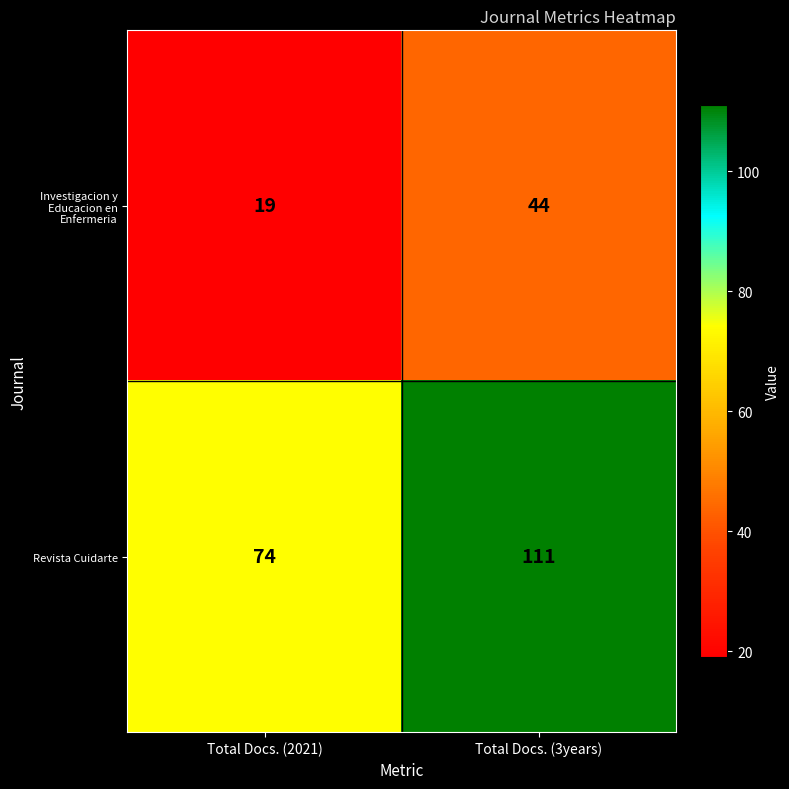

Reading left to right, list all the values displayed in this chart.

Investigacion y Educacion en Enfermeria: 19	44
Revista Cuidarte: 74	111